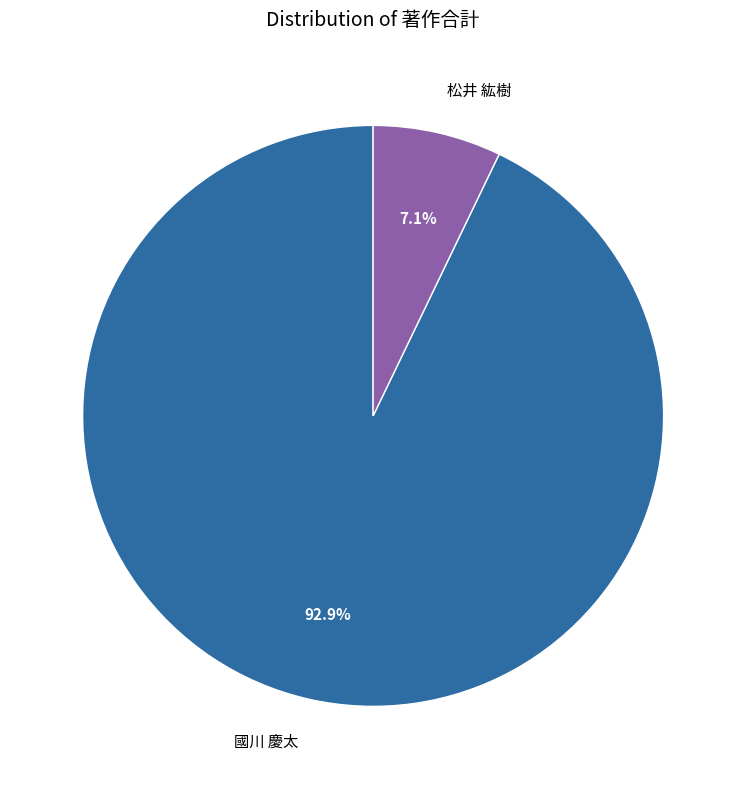

Count the number of slices in the pie.

2